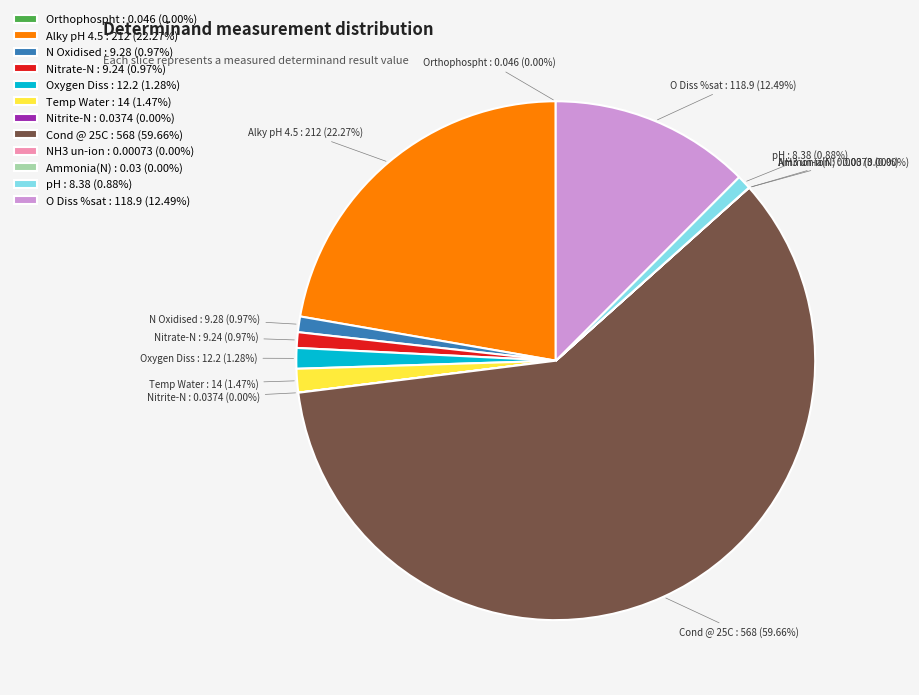

The Cond @ 25C slice represents 51% of the pie. True or false?

False